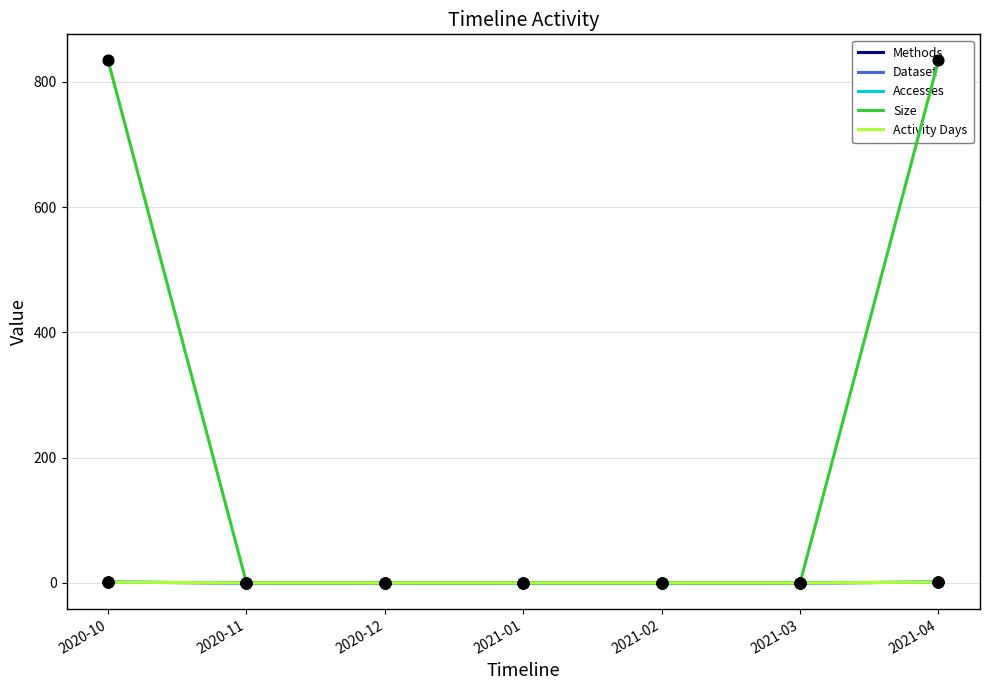

Which series contains the lowest Y value?

Methods